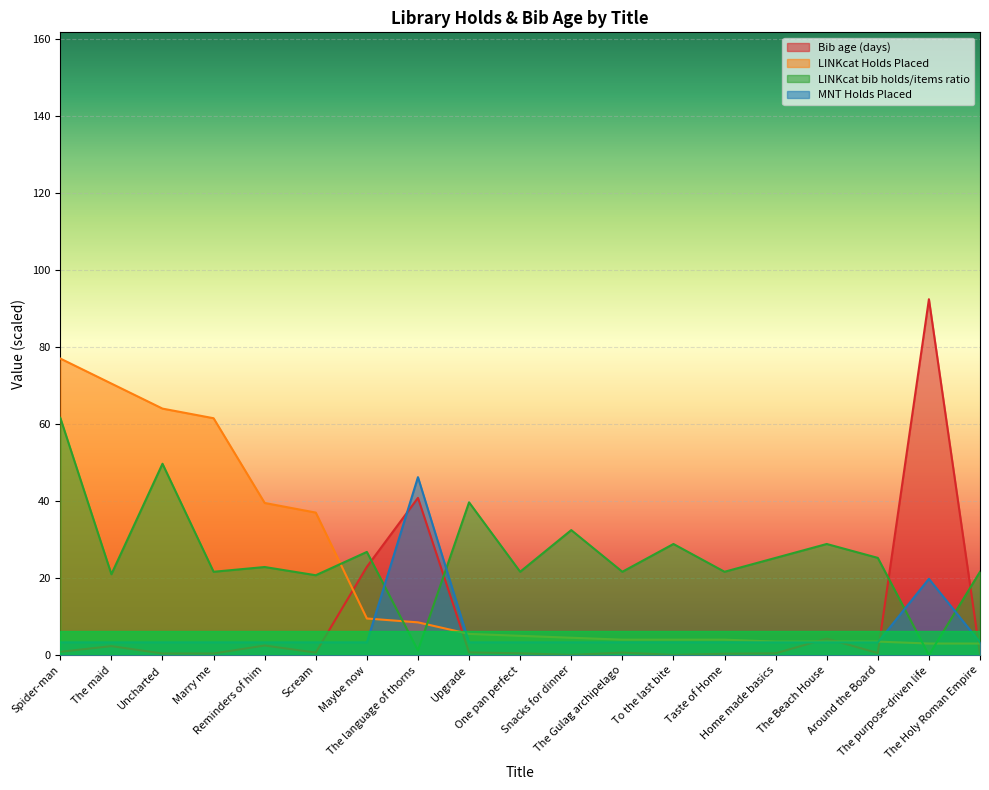

What is the difference between the maximum and minimum values in the LINKcat Holds Placed series?

74.0